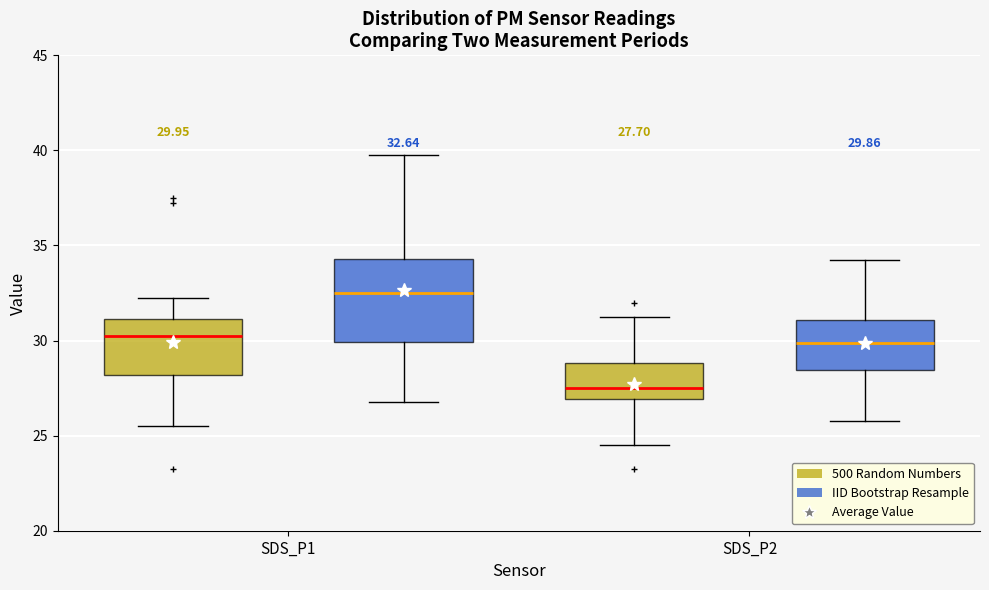

Comparing the boxes themselves (not the whiskers), which one is the tallest?

SDS_P1 (IID Bootstrap Resample)